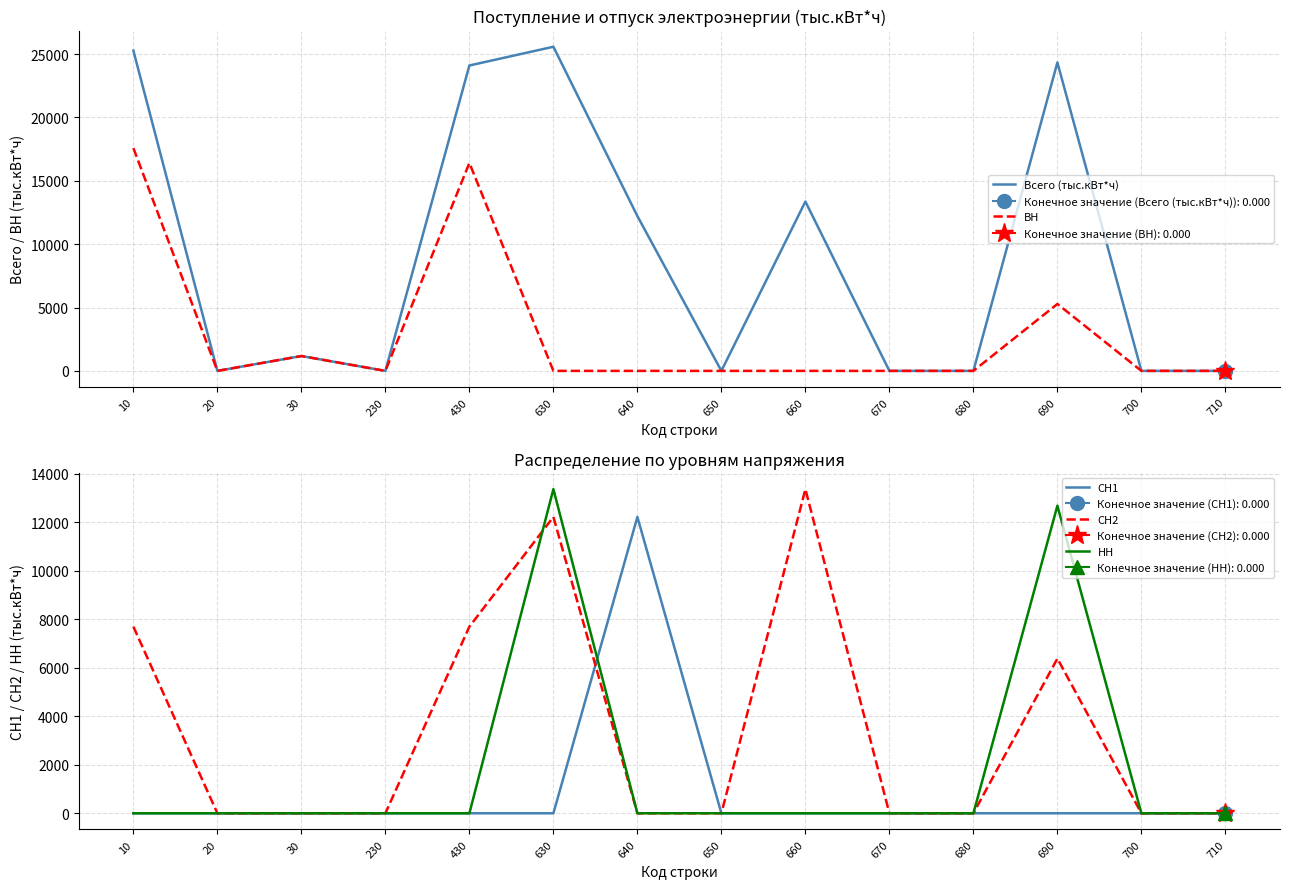

How many lines are shown in the chart?

5